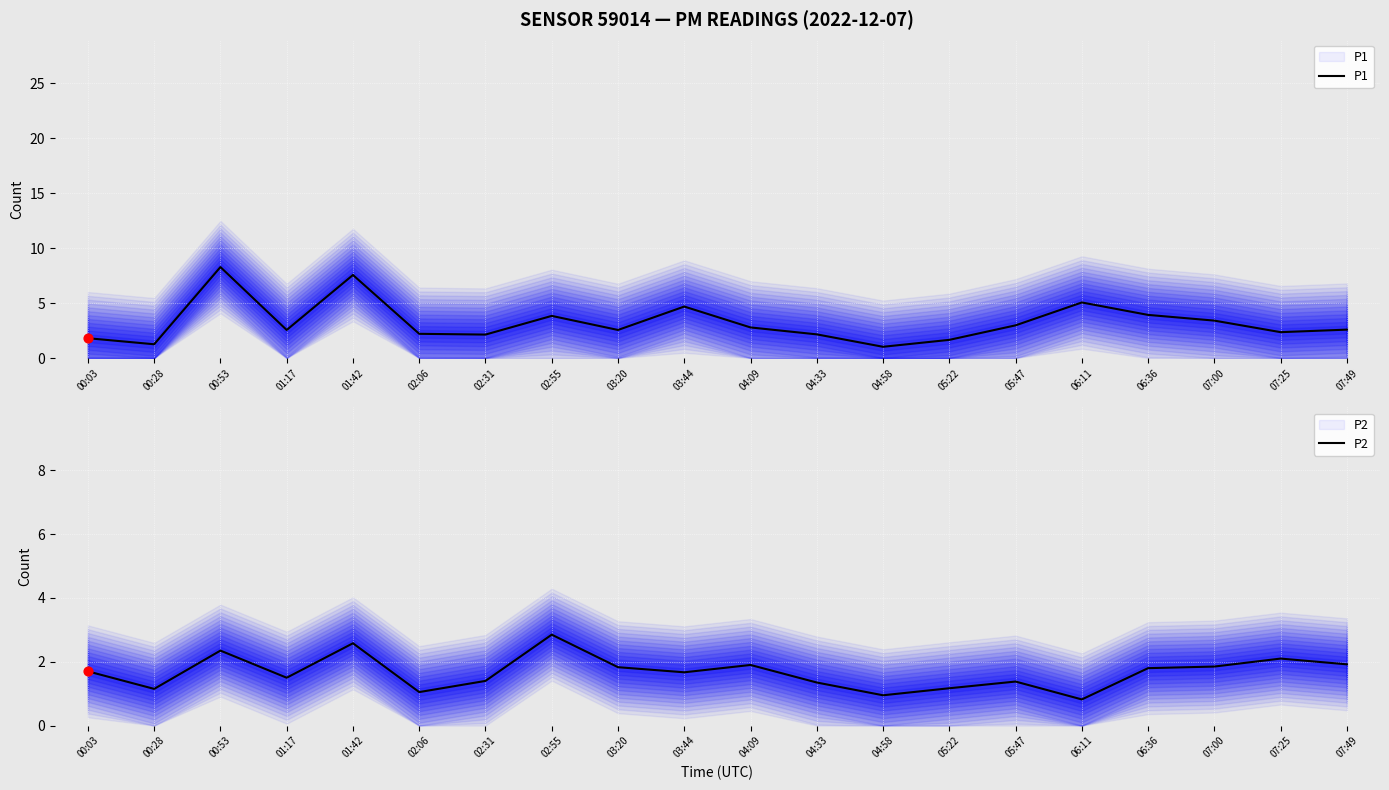

At how many categories does at least one series exceed 2?

16